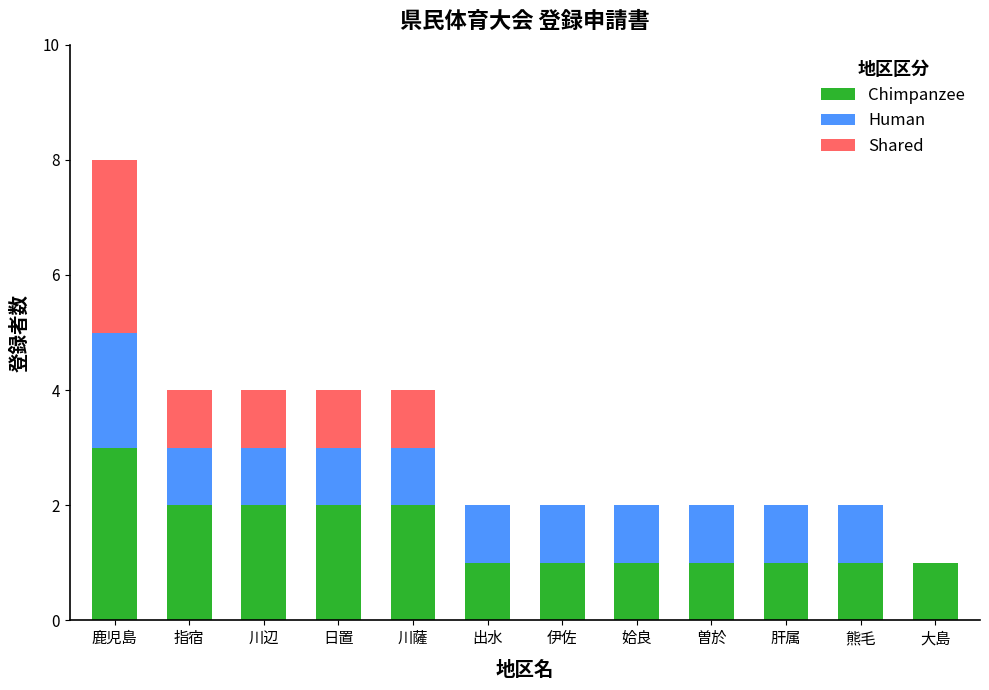

What value does the Chimpanzee series have at 鹿児島?

3